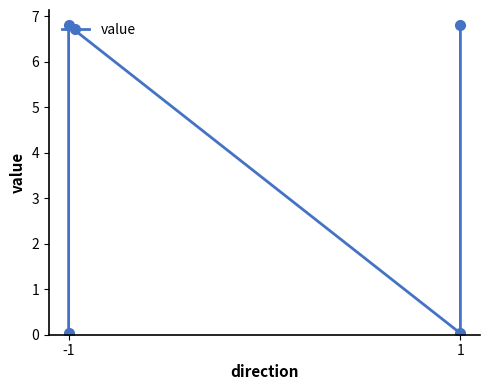

Count the number of data series in this chart.

1